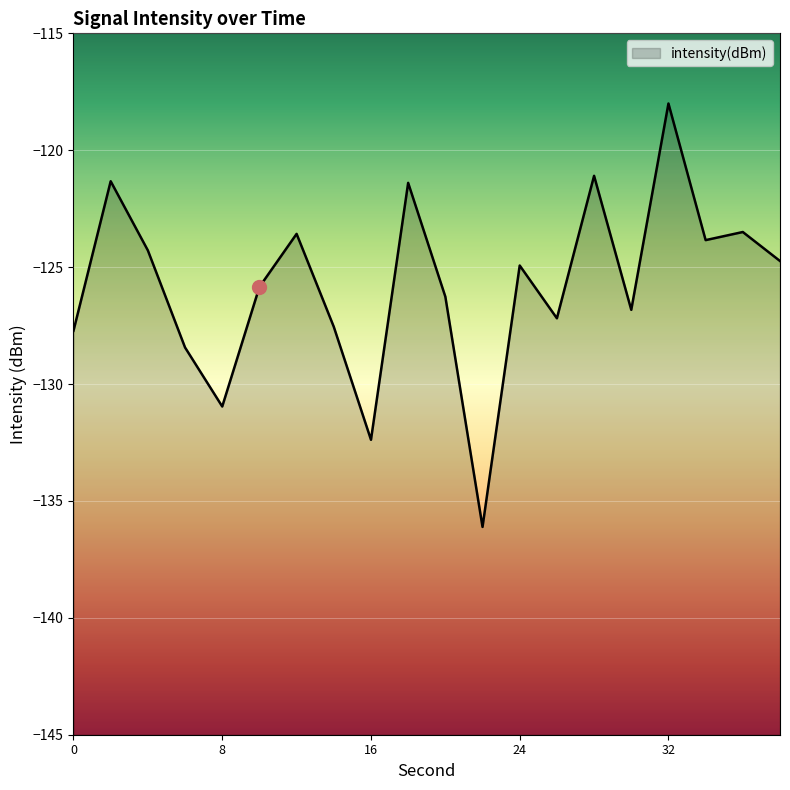

List the labels in order of value, largest first.

32, 28, 2, 18, 36, 12, 34, 4, 38, 24, 10, 20, 30, 26, 14, 0, 6, 8, 16, 22